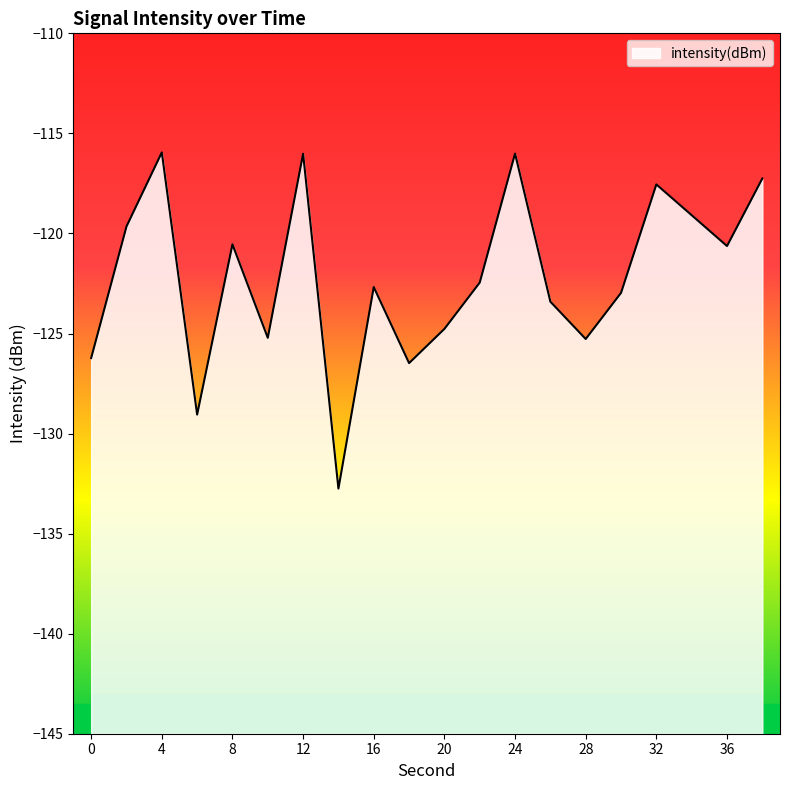

The value at 0 is -126.2. True or false?

True